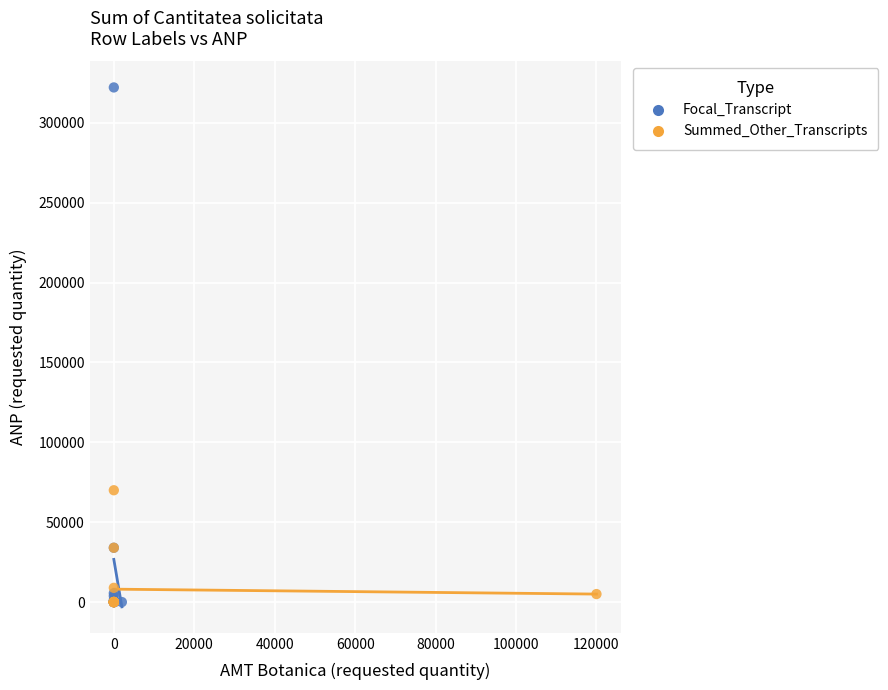

Which series has the largest Y range (max minus min)?

Focal_Transcript